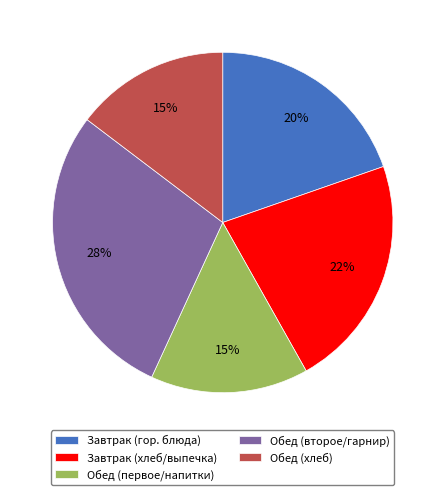

What is the ratio of the value at Обед (первое/напитки) to the value at Обед (второе/гарнир)?

0.5